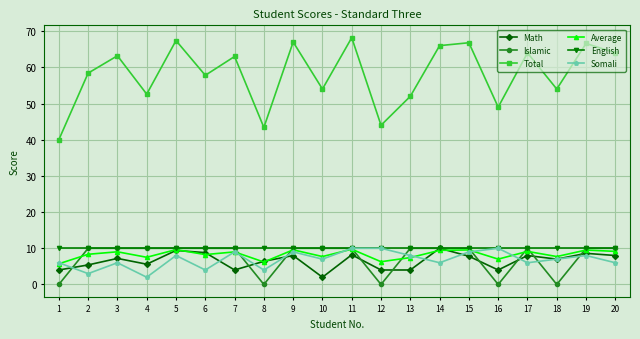

What is the maximum value shown in the chart?

68.2